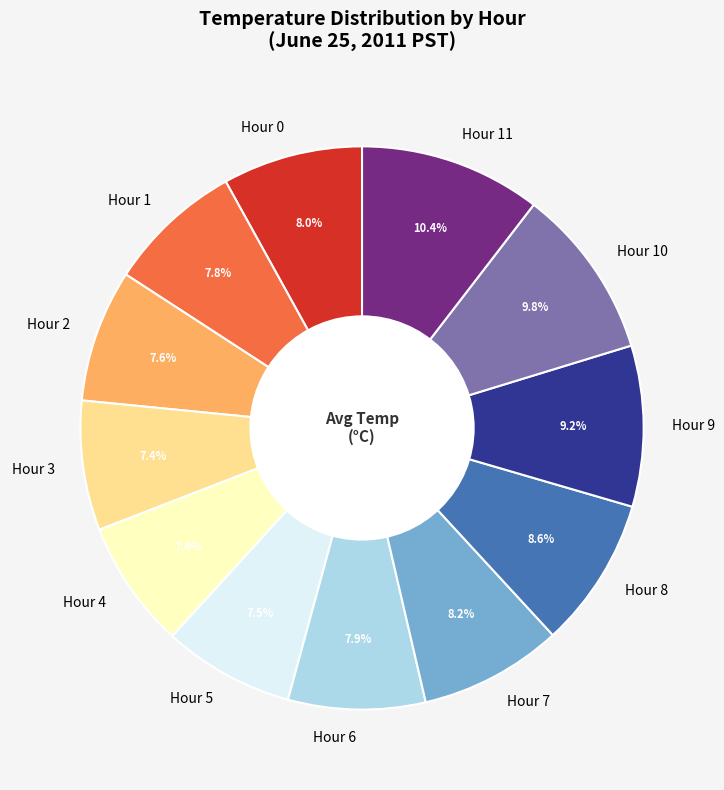

To the nearest percent, what portion does Hour 2 represent?

8%